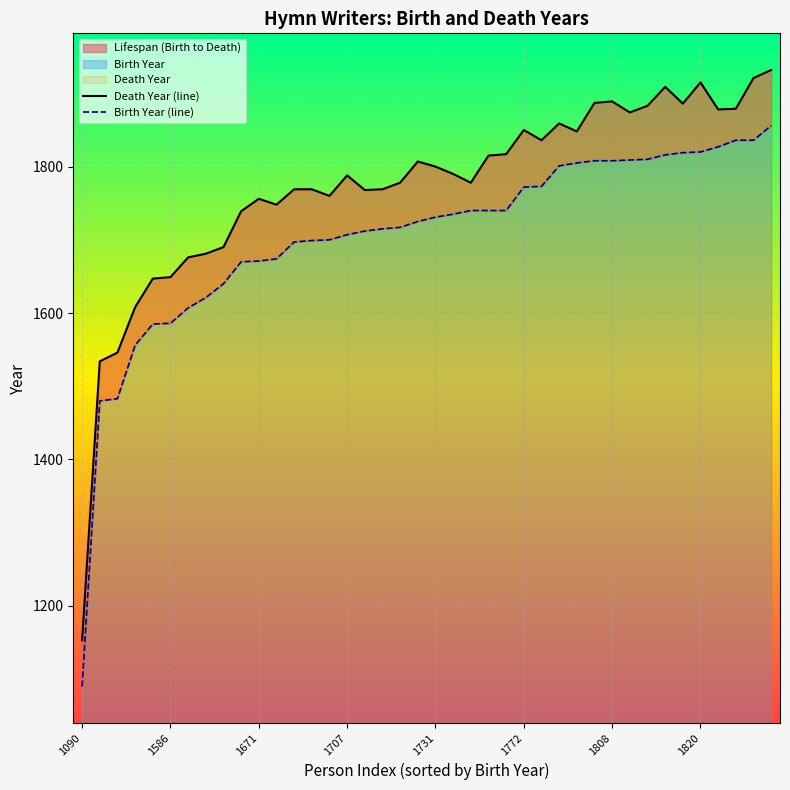

What is the minimum value shown in the chart?

1090